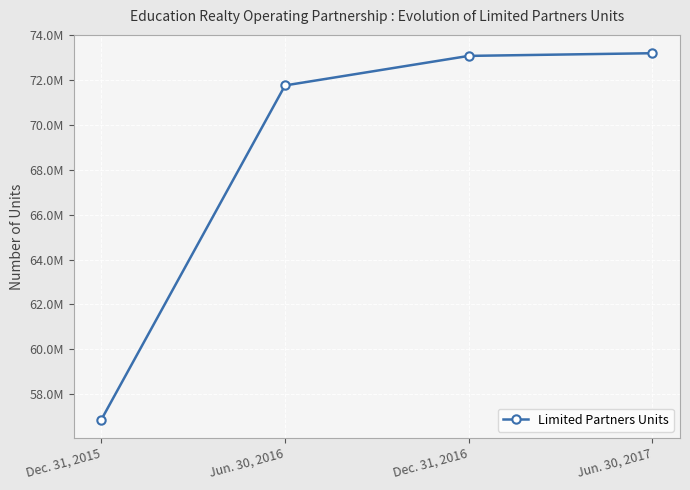

Does the chart have visible grid lines?

Yes